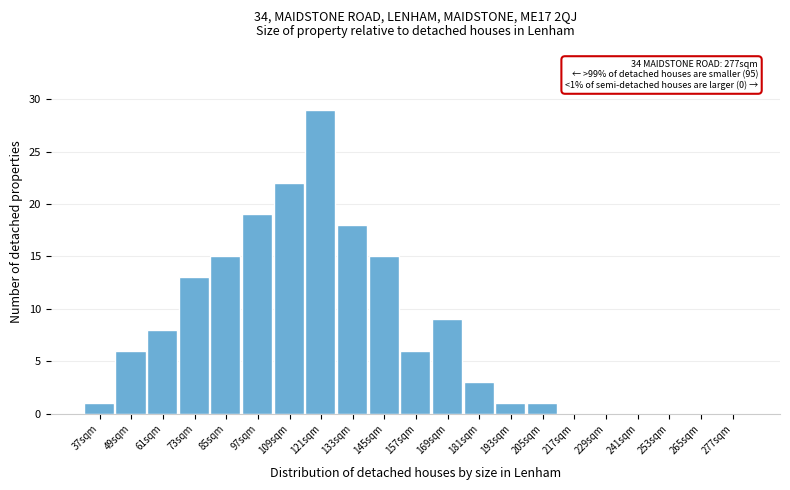

Reading left to right, what are all the values shown in this chart?

37sqm=1	49sqm=6	61sqm=8	73sqm=13	85sqm=15	97sqm=19	109sqm=22	121sqm=29	133sqm=18	145sqm=15	157sqm=6	169sqm=9	181sqm=3	193sqm=1	205sqm=1	217sqm=0	229sqm=0	241sqm=0	253sqm=0	265sqm=0	277sqm=0